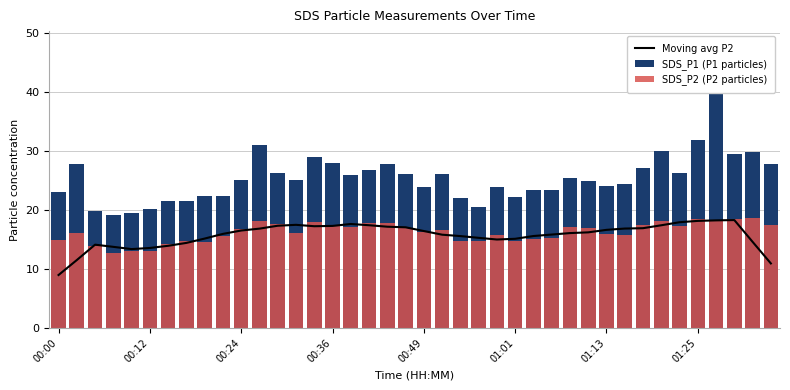

At which label is SDS_P2 (P2 particles) closest to 15?

00:00